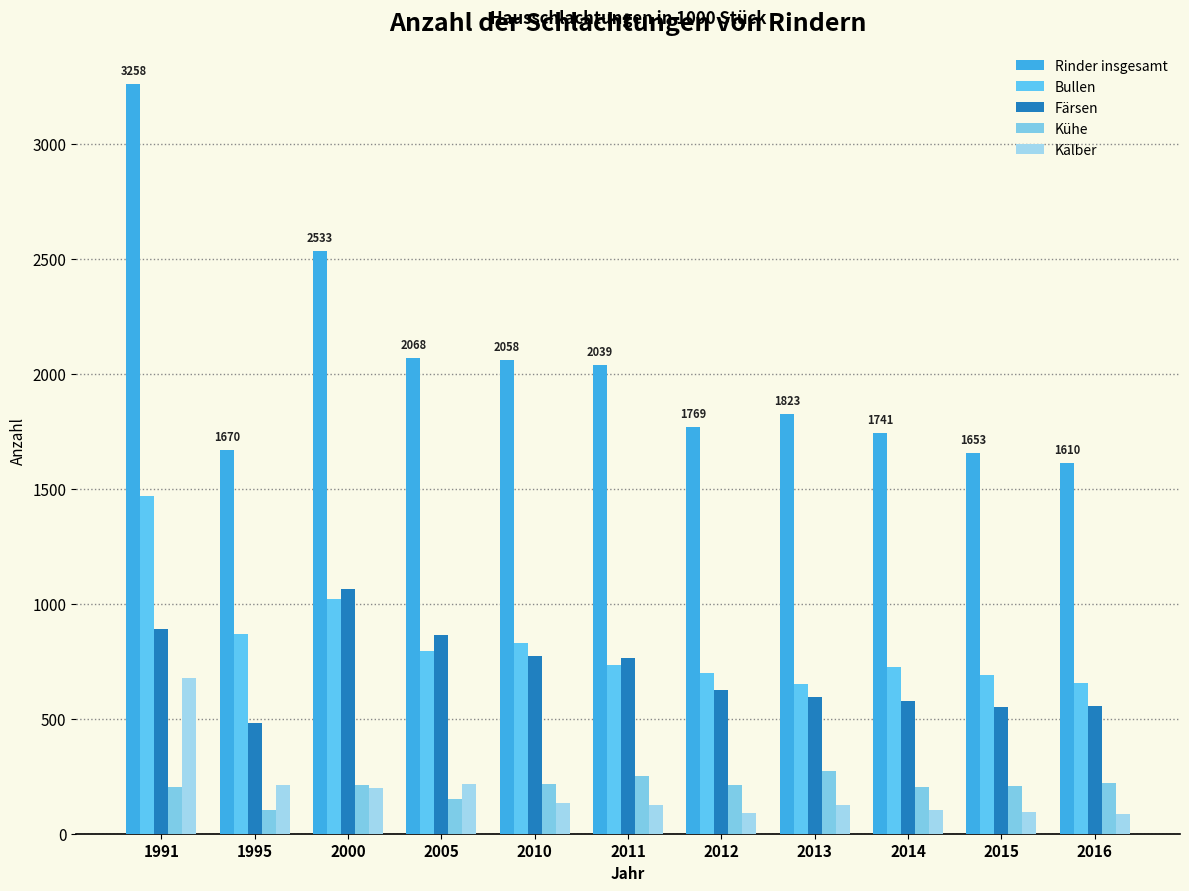

What is the sum of the Kühe values at 1995 and 2000?

314